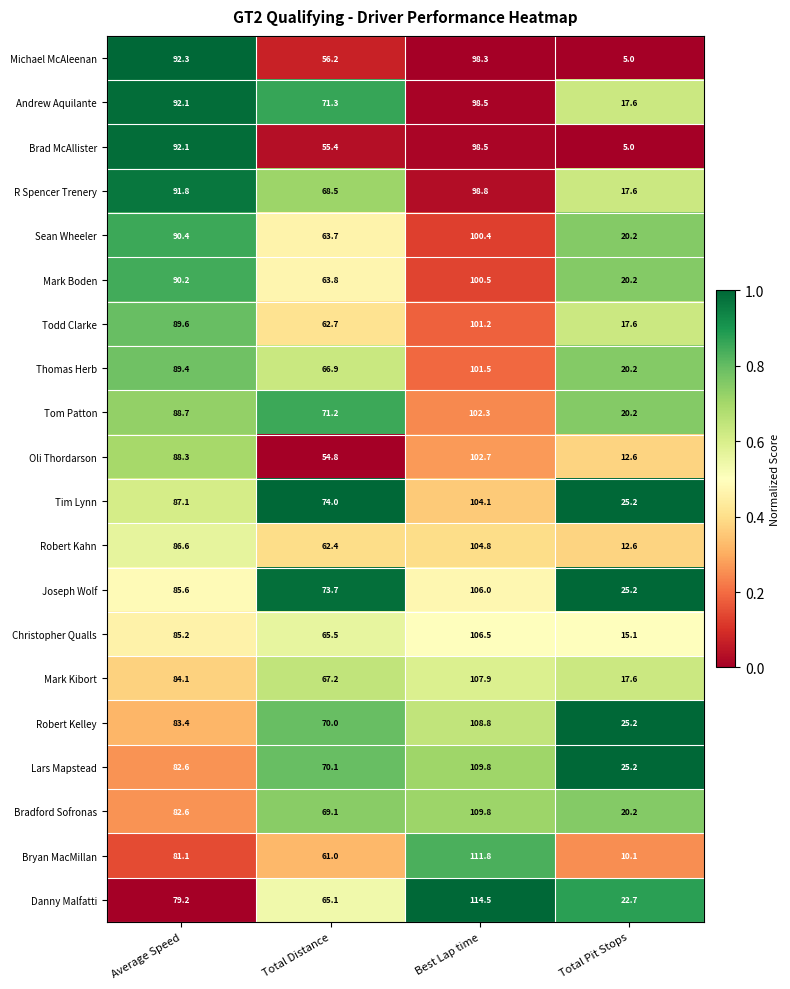

At which label does Tim Lynn first exceed 87?

Average Speed